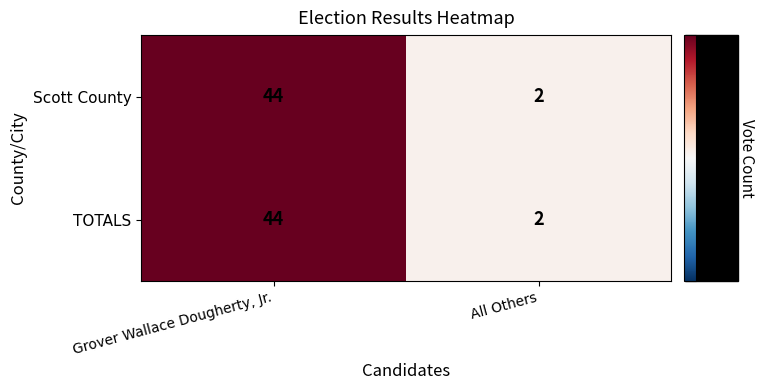

List the labels in order of Scott County value, largest first.

Grover Wallace Dougherty, Jr., All Others